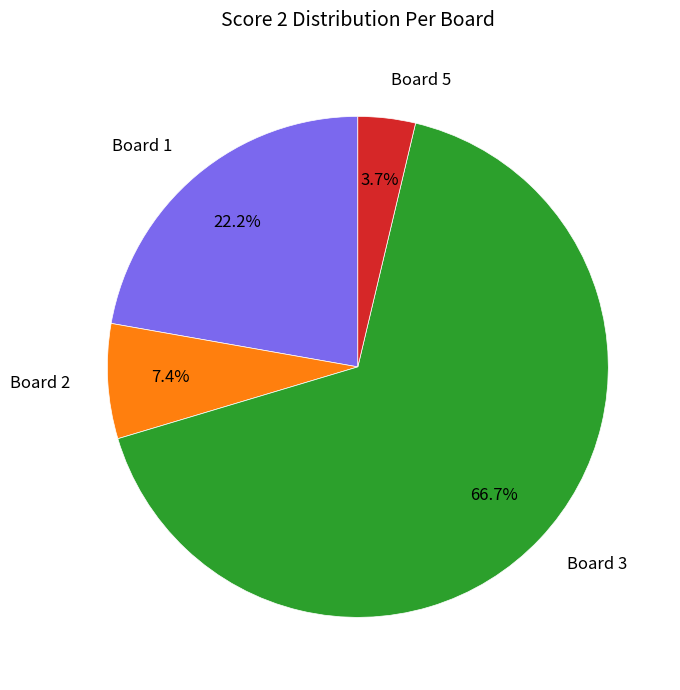

To the nearest percent, what is the difference between the Board 5 and Board 3 slice percentages?

63%